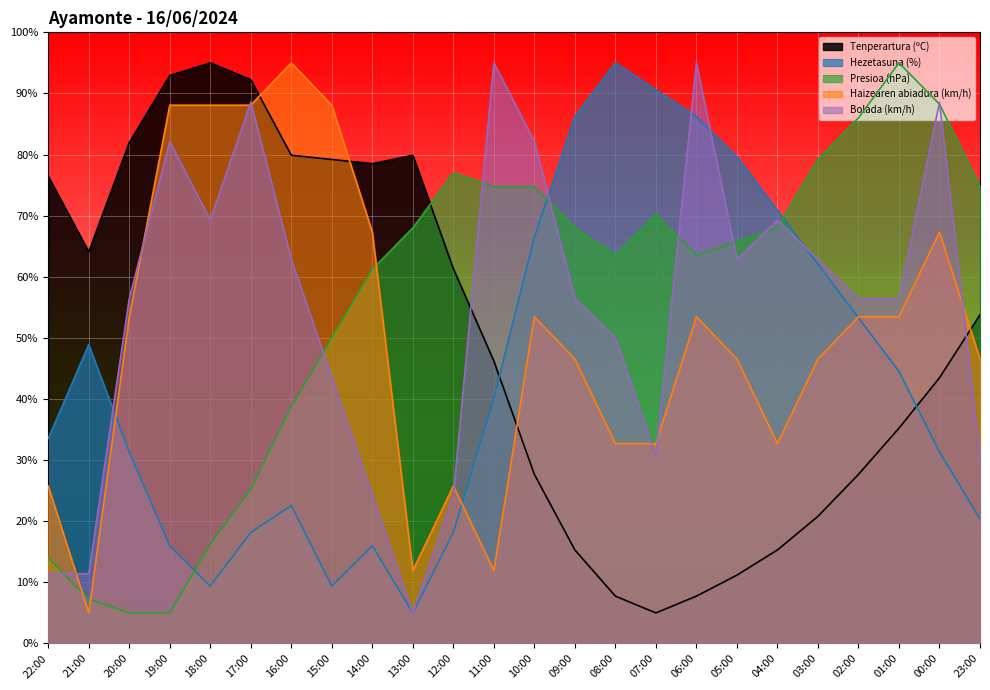

Count the number of categories in the chart.

24